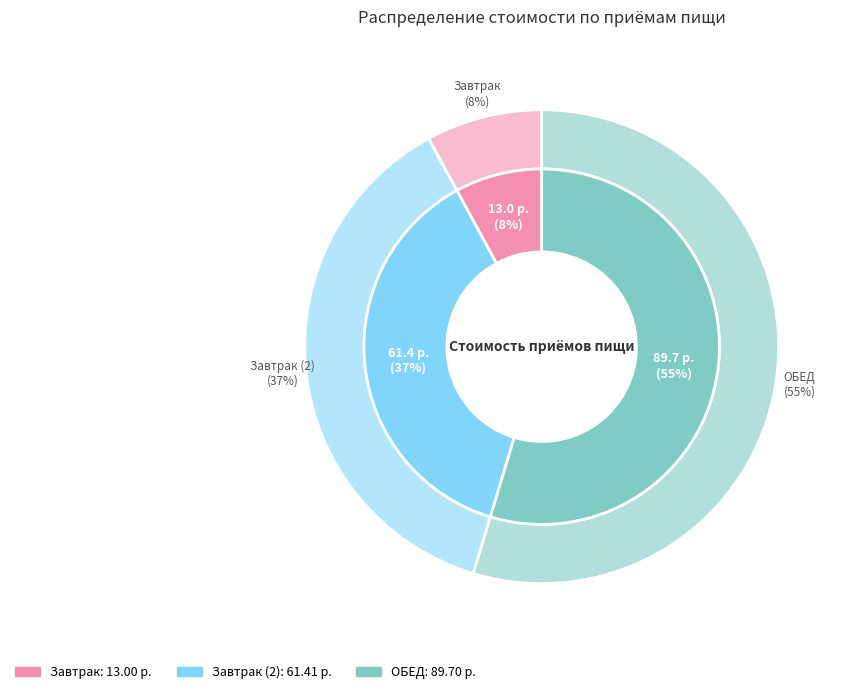

Is there any slice that represents more than half of the pie?

Yes